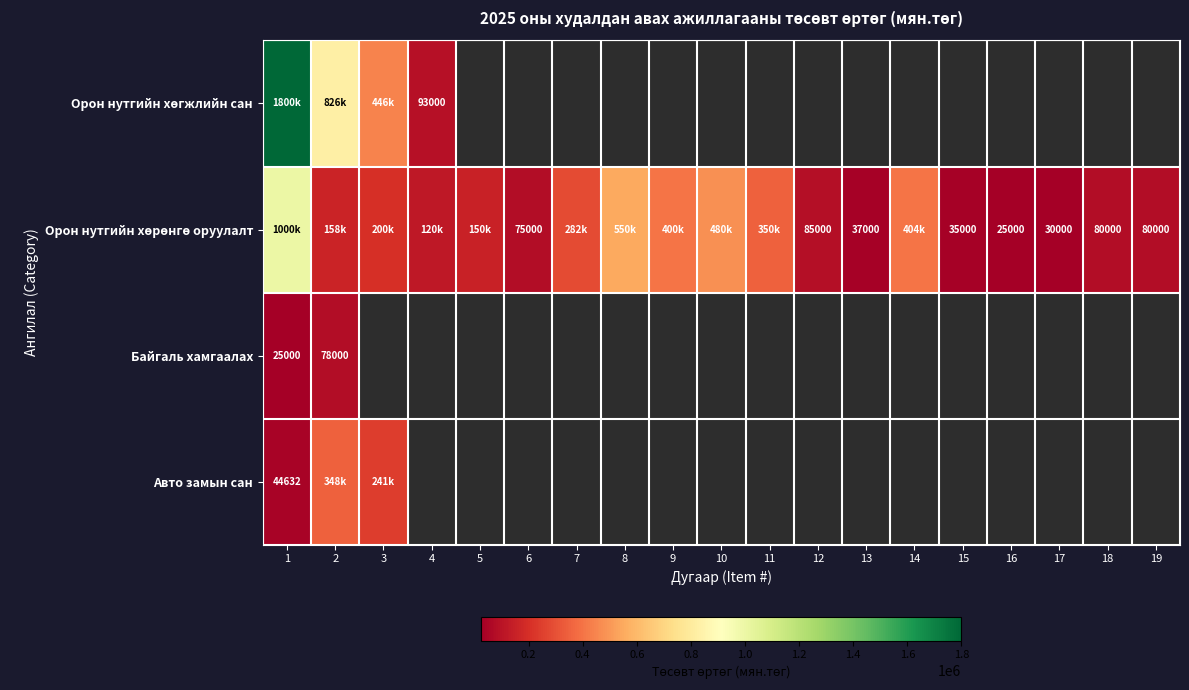

Which series has the widest spread of values?

Орон нутгийн хөгжлийн сан